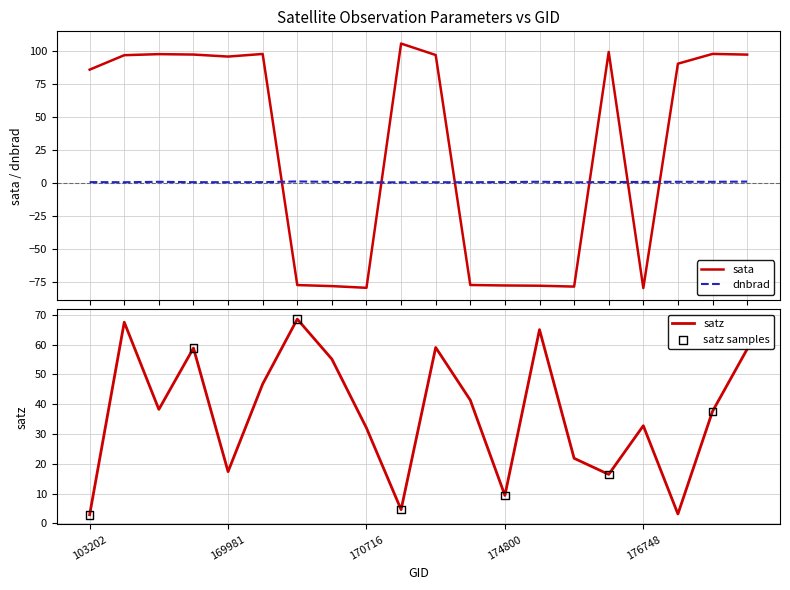

What are all the series names shown in the legend?

dnbrad, sata, satz